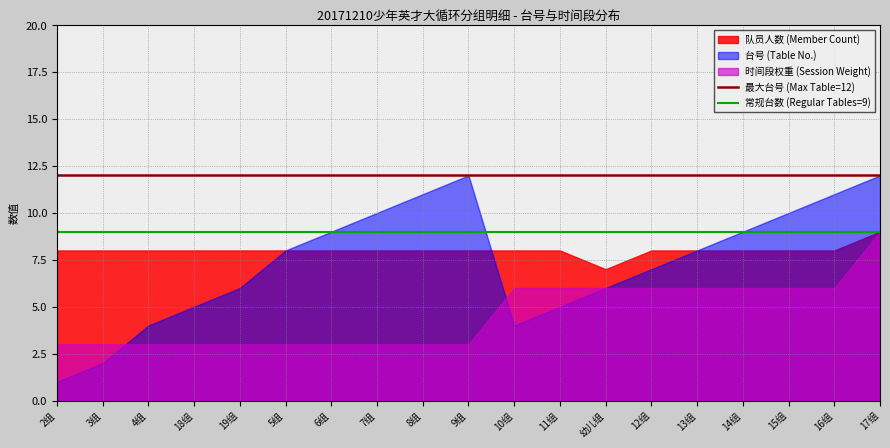

At how many categories does at least one series exceed 11?

2